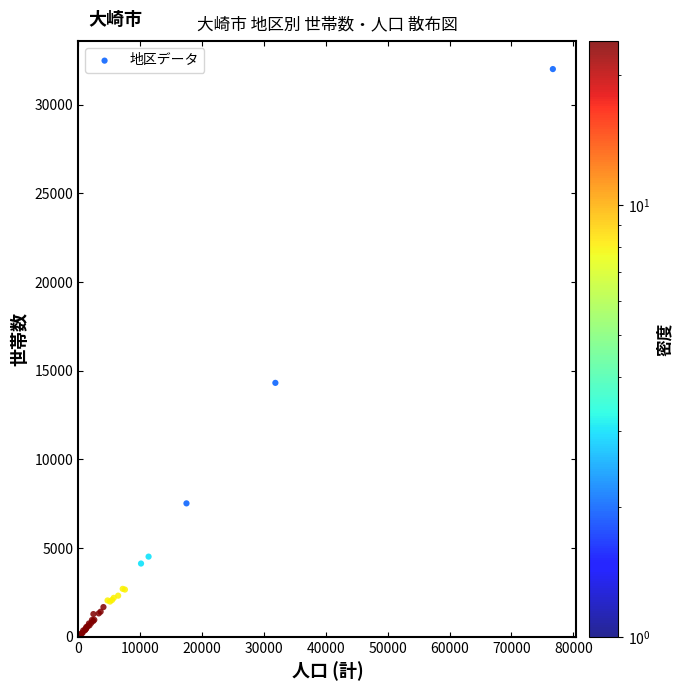

What Y value in the scatter plot is closest to 16058?

14317